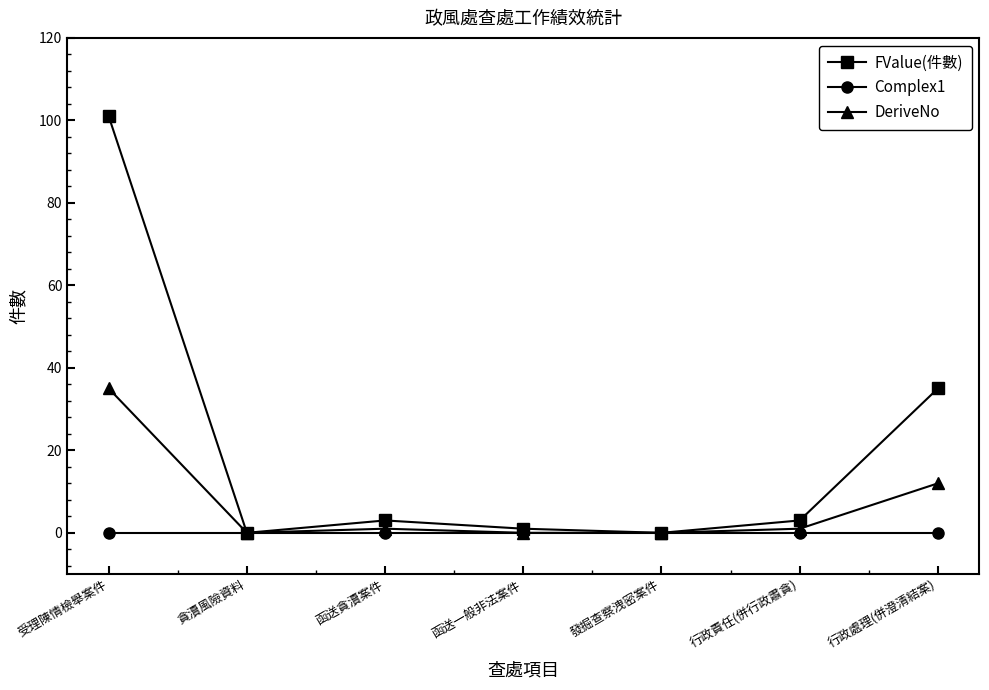

Is it true that FValue(件數) equals 3 at 行政責任(併行政肅貪)?

True